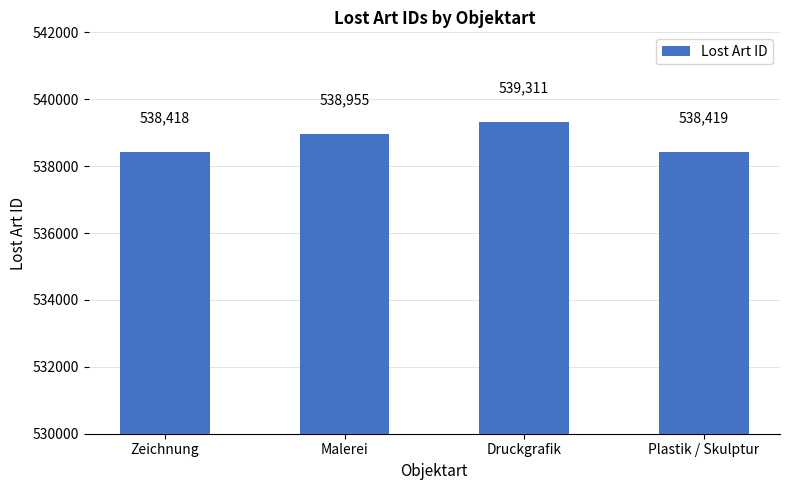

How many data points are less than 538955?

2